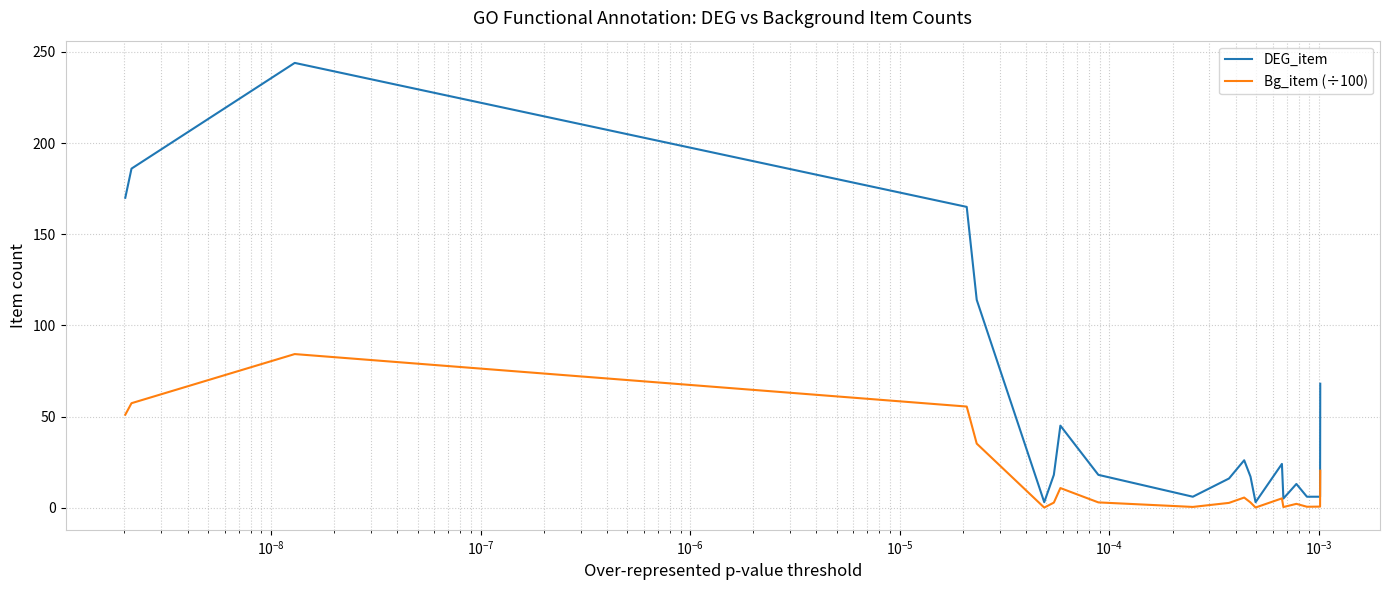

What is the difference between the maximum and minimum values in the DEG_item series?

241.0